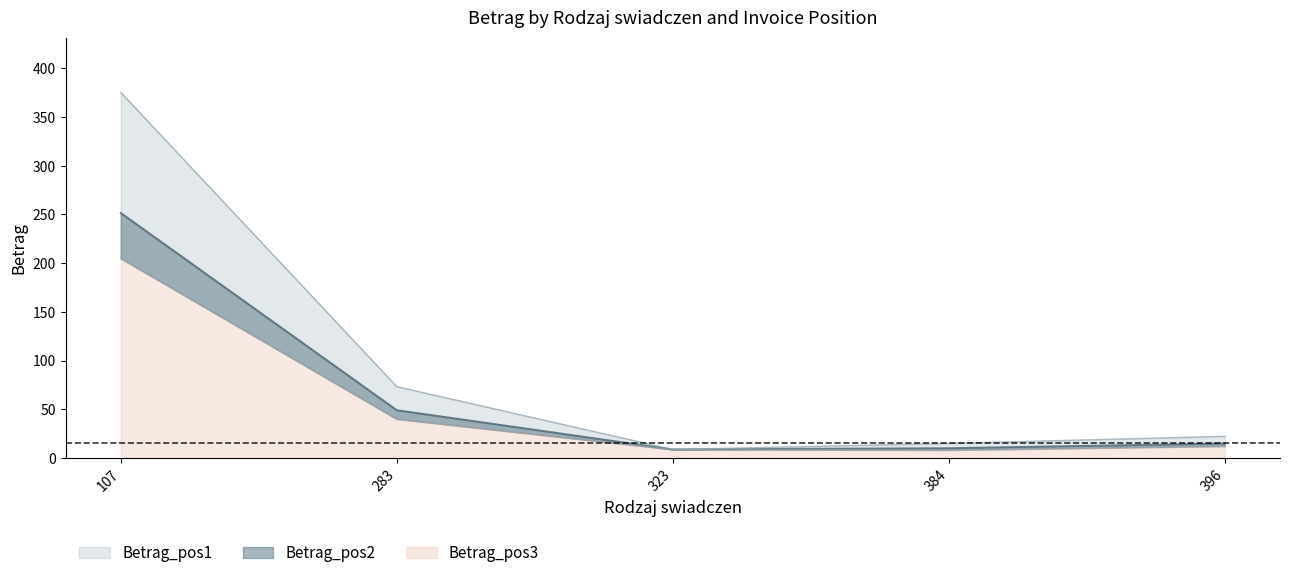

Does the chart display data point markers on the line(s)?

No